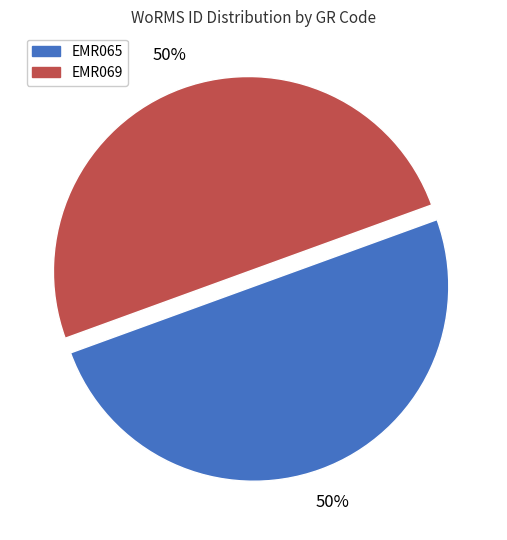

Combined, do EMR065 and EMR069 account for over 50%?

Yes